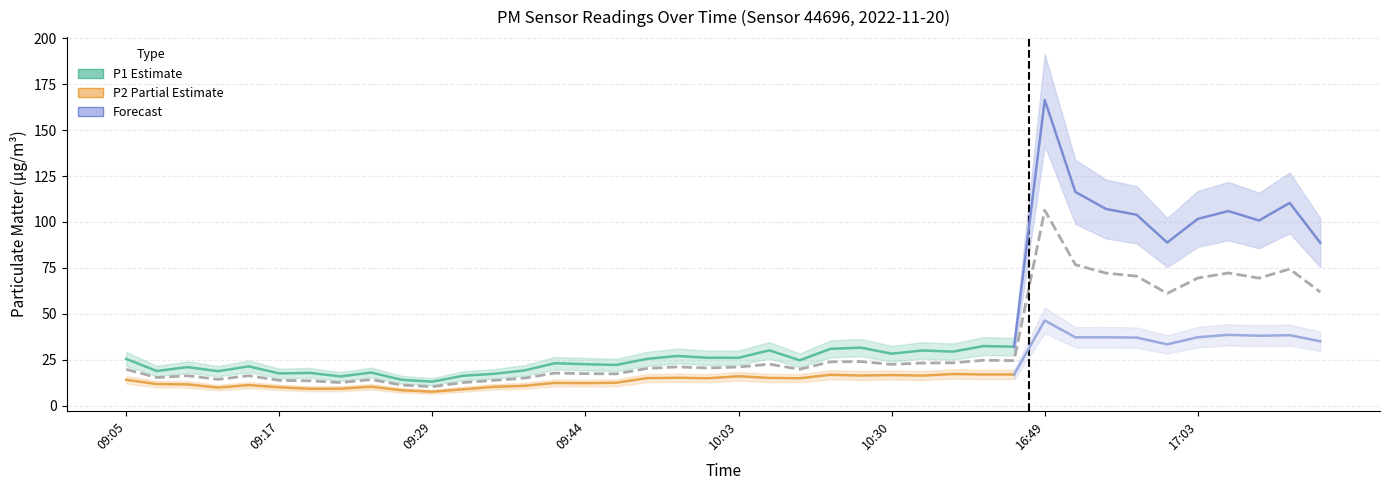

What is the ratio of the value at 16:54 to the value at 09:58?

3.4